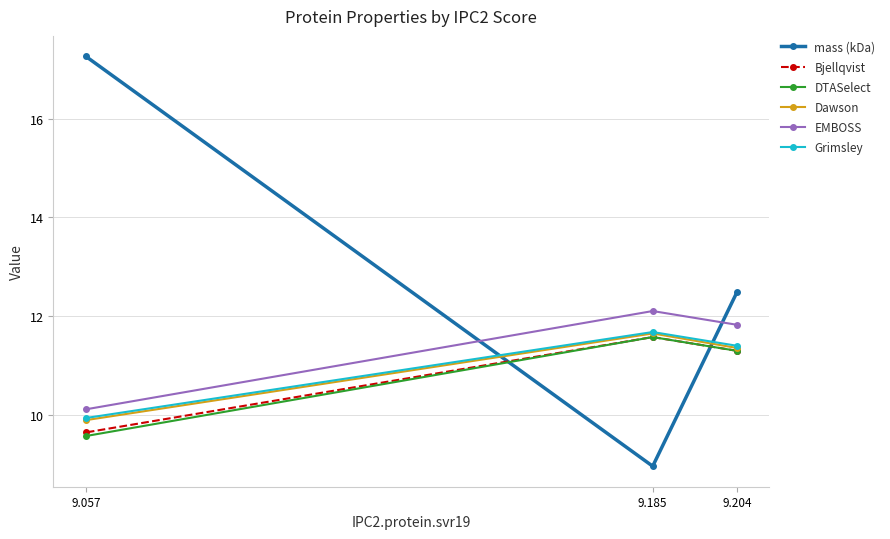

Rank the series at 9.185 from lowest to highest value.

mass (kDa), Bjellqvist, DTASelect, Dawson, Grimsley, EMBOSS